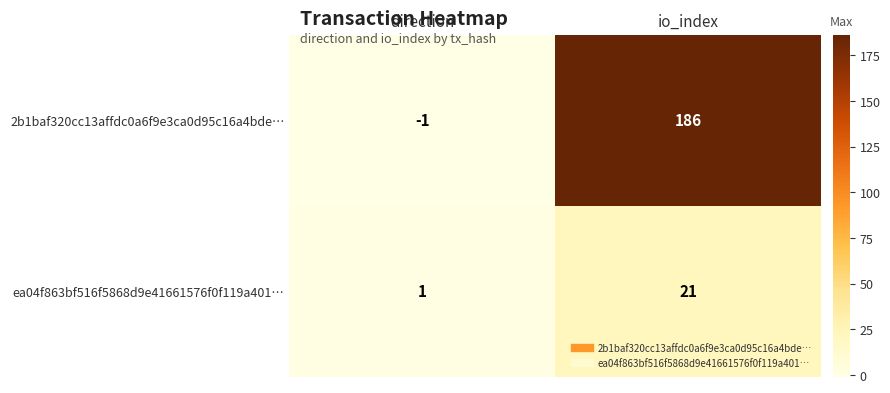

What is the spread (max minus min) of values at direction?

2